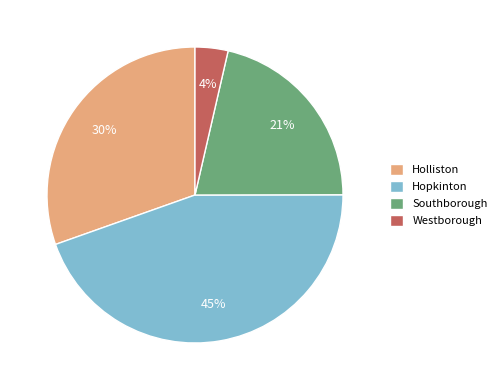

Does Westborough account for over 50% of the chart?

No